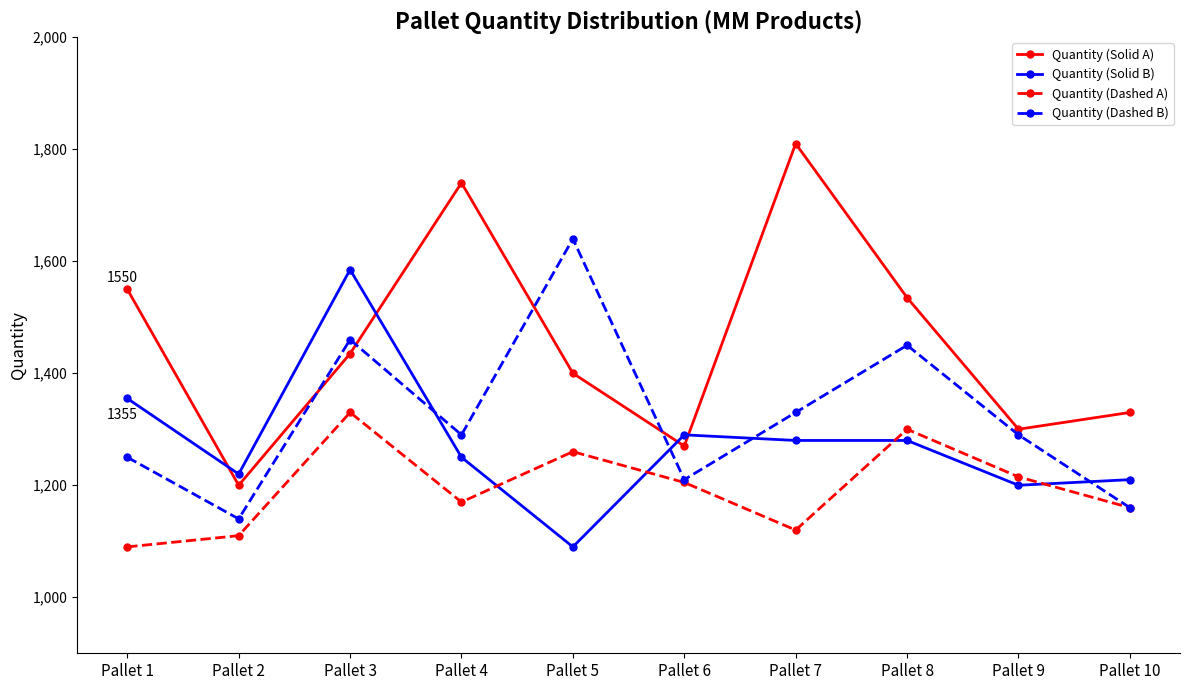

What is the minimum value shown in the chart?

1090